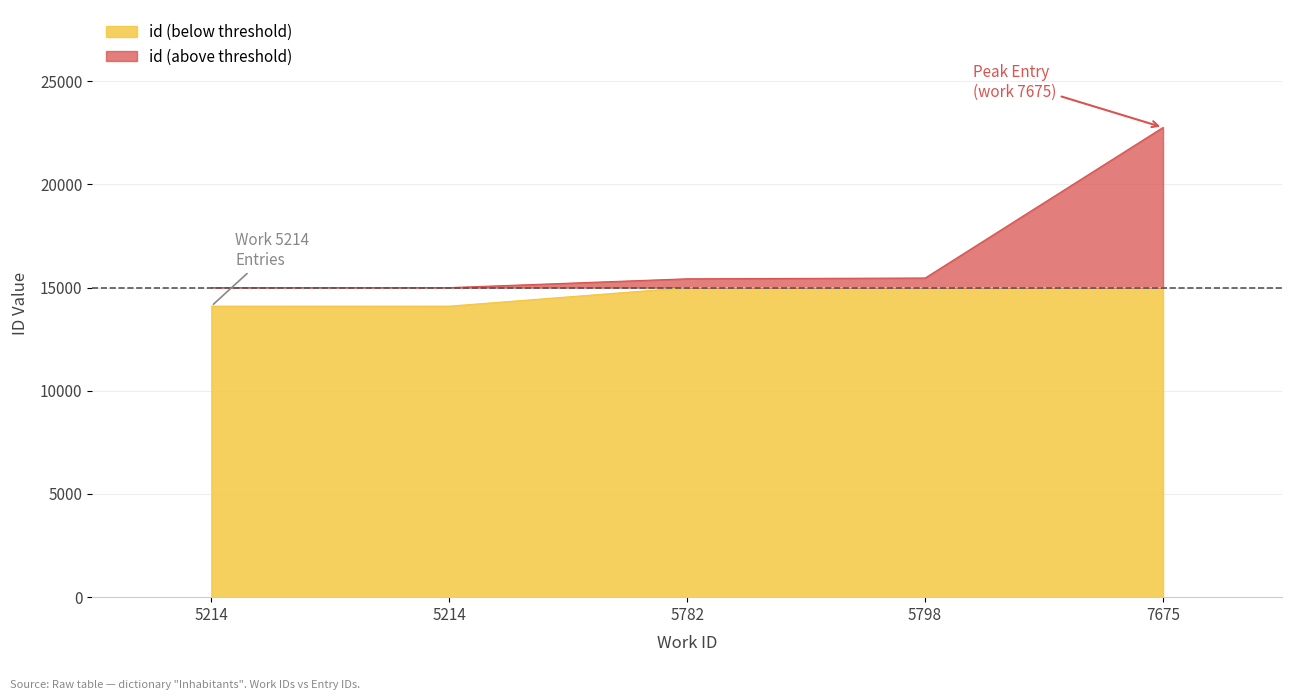

Does the chart display data point markers on the line(s)?

No